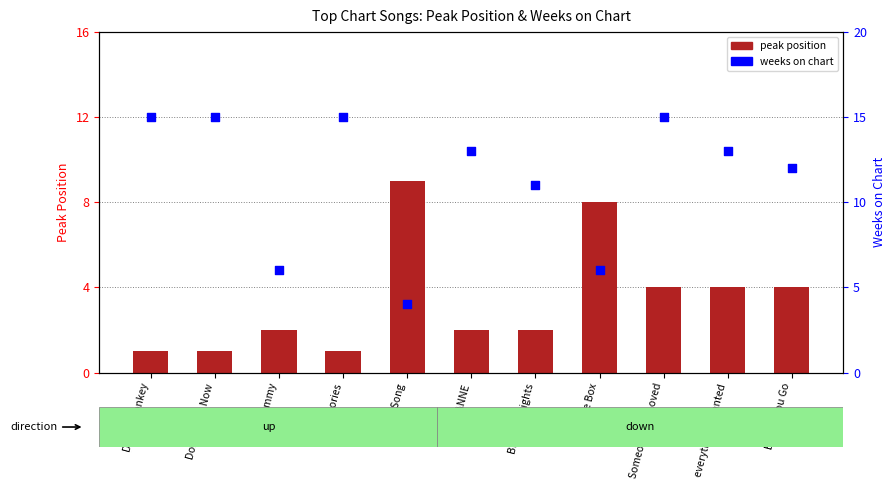

At how many categories does at least one series exceed 8?

9